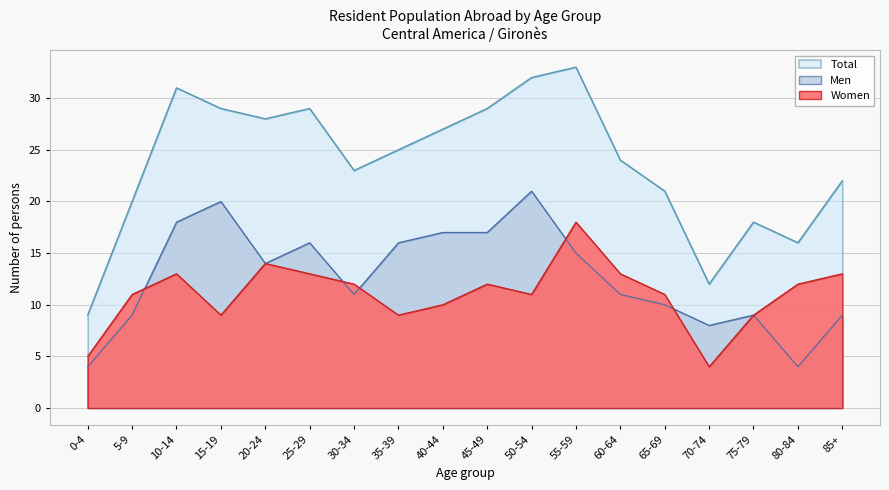

Which series changed the most between 20-24 and 80-84?

Total